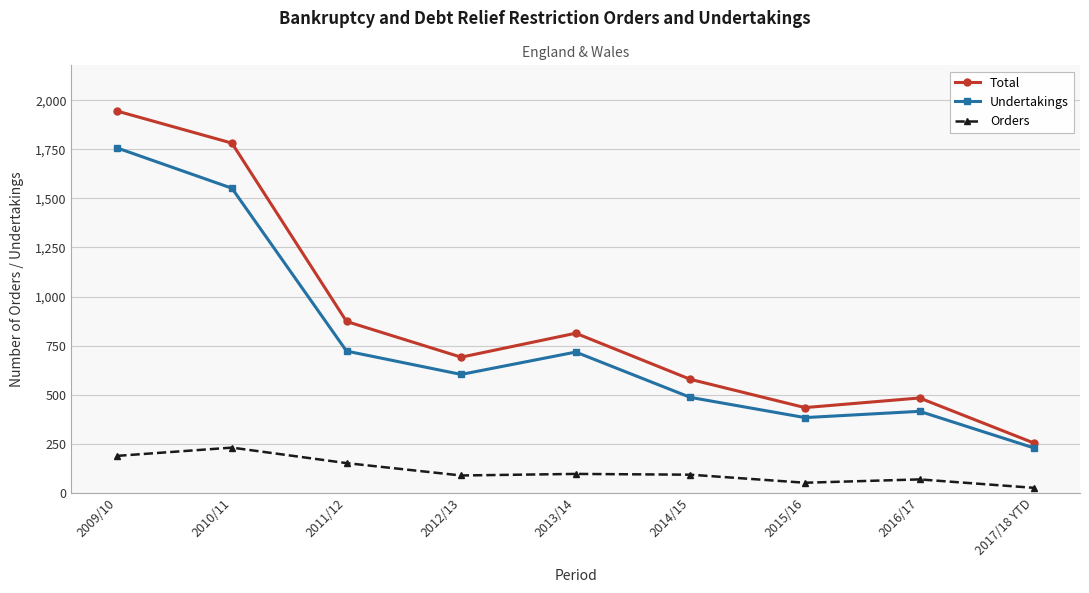

True or false: Undertakings has more than 1 points higher than both neighbors.

True